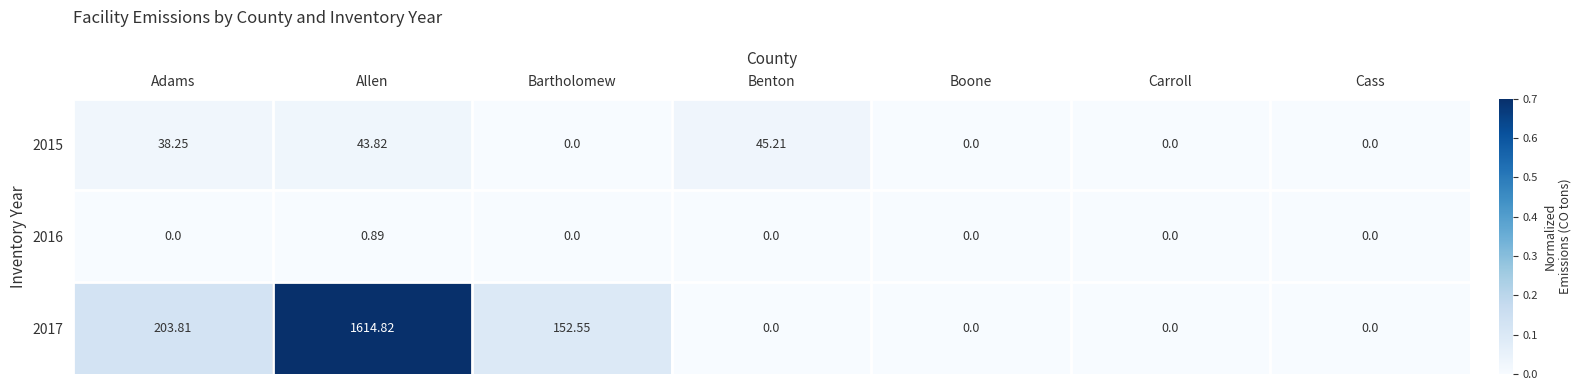

At which label is 2017 closest to 807?

Adams